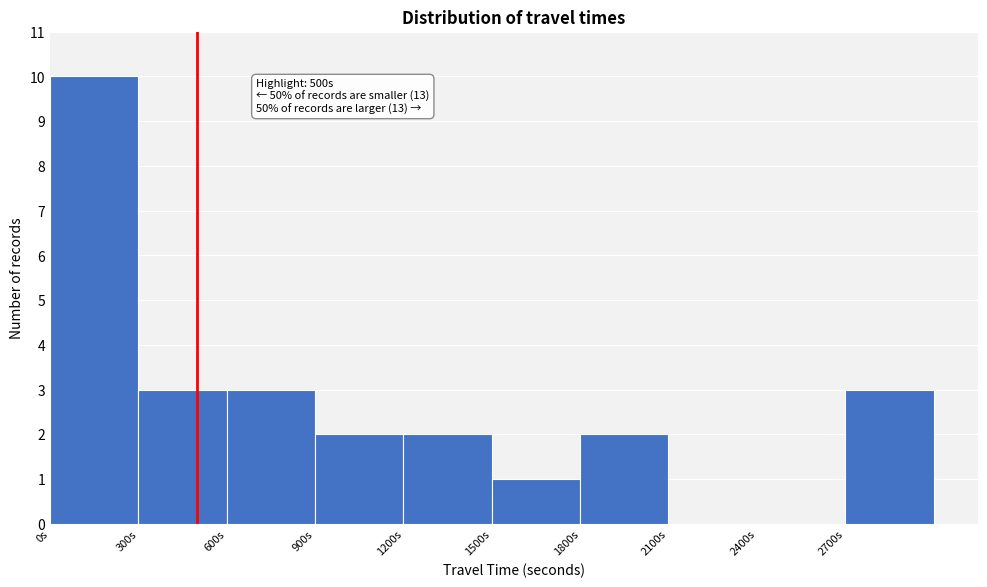

Which range on the x-axis has the tallest bar?

0 to 300